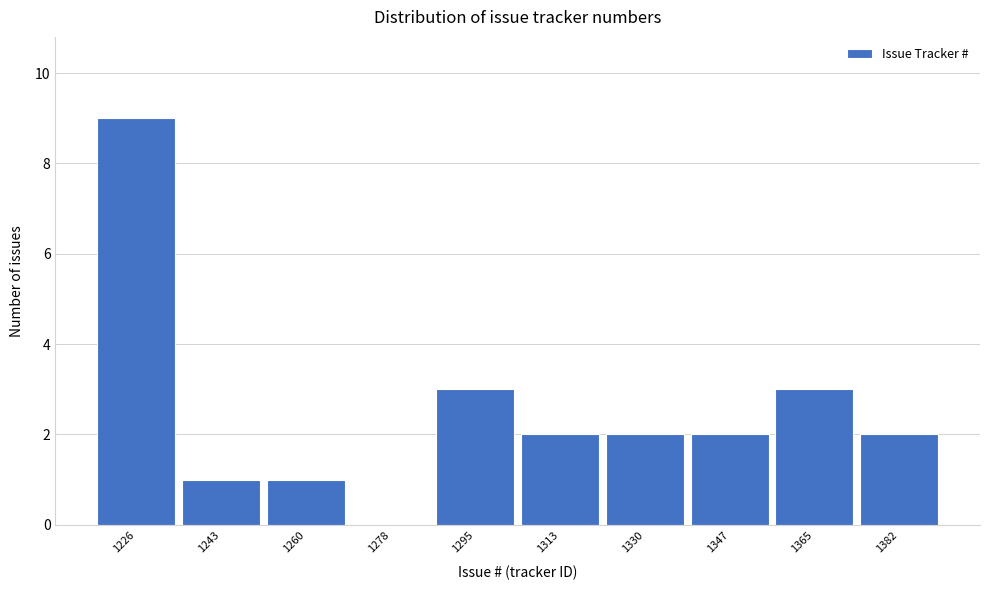

Reading right to left, what are all the values shown in this chart?

1382=2	1365=3	1347=2	1330=2	1313=2	1295=3	1278=0	1260=1	1243=1	1226=9